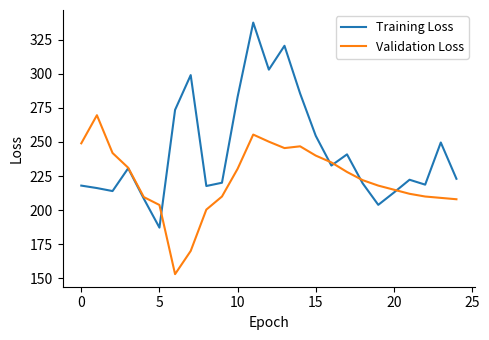

True or false: Validation Loss has more than 1 points higher than both neighbors.

True